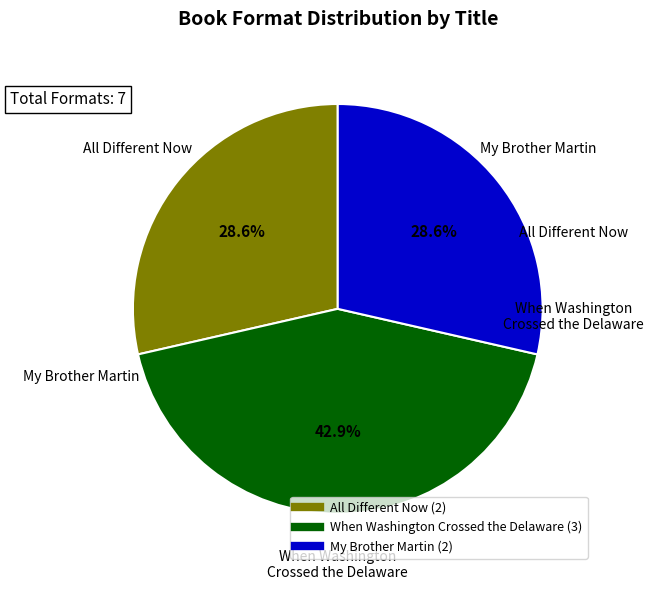

What is the ratio of the value at All Different Now to the value at My Brother Martin?

1.0